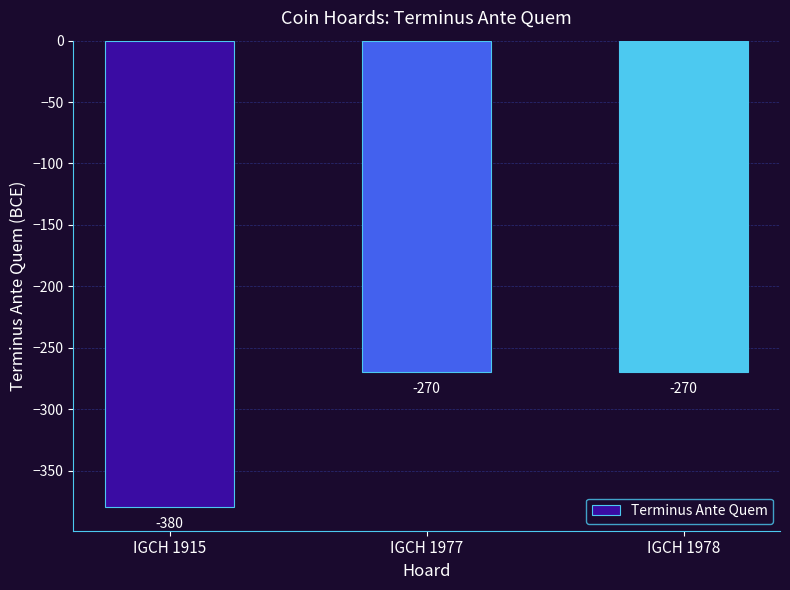

What is the value of the 1st bar from the left?

-380